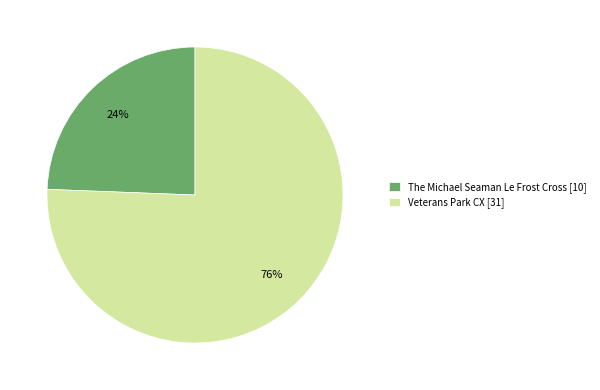

Which slice is the largest?

Veterans Park CX